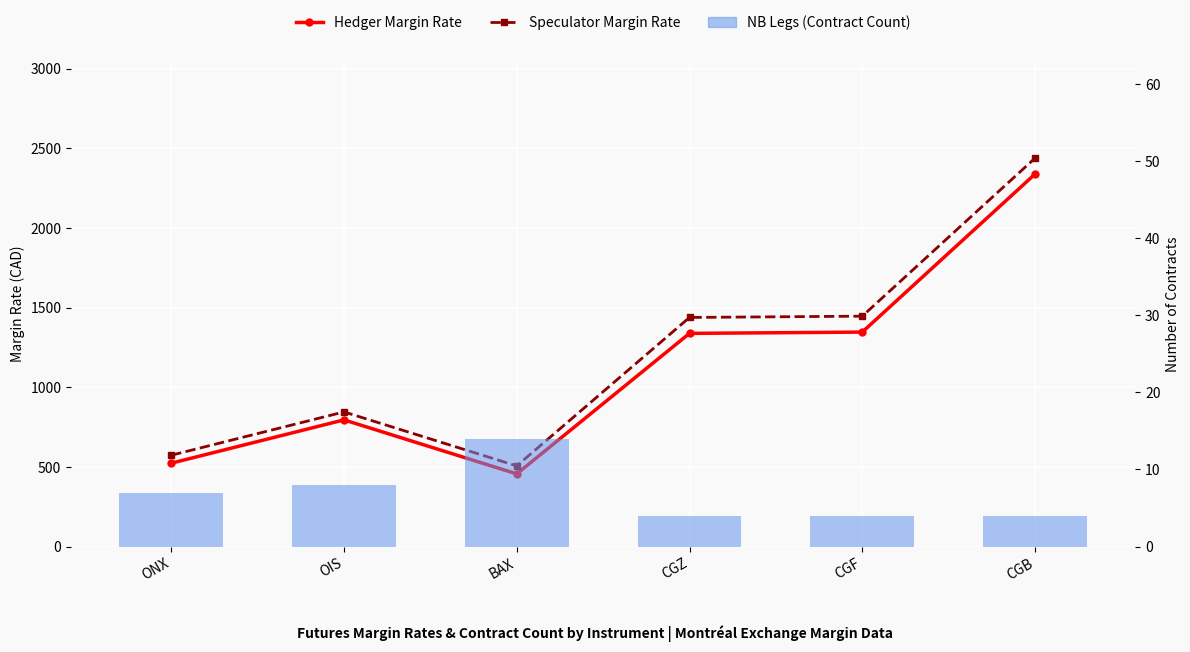

At CGF, list the series in order from smallest to largest.

NB Legs (Contract Count), Hedger Margin Rate, Speculator Margin Rate